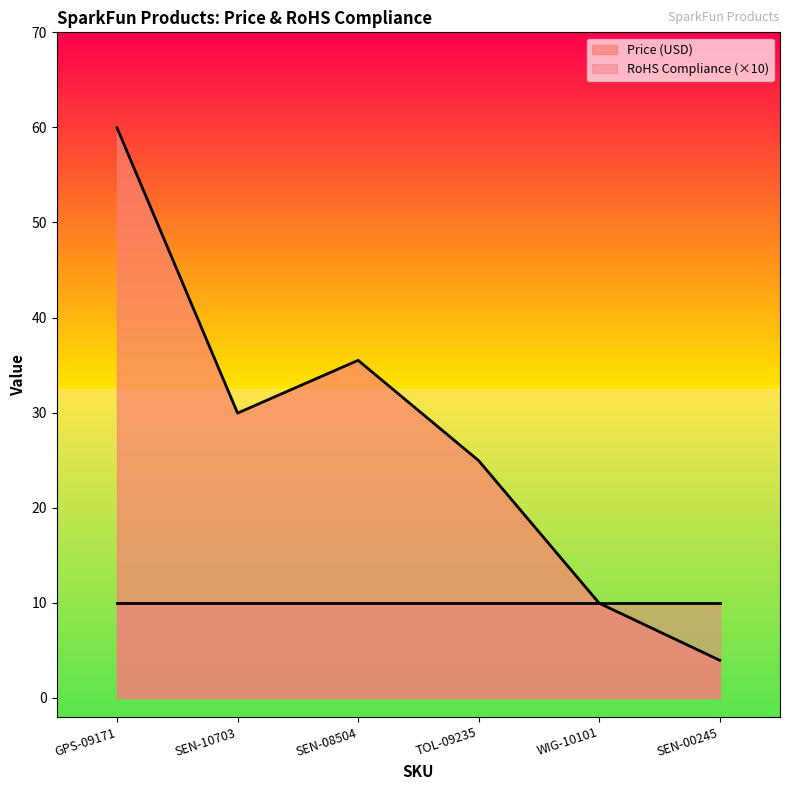

What is the ratio of the value at WIG-10101 to the value at SEN-10703?

0.3